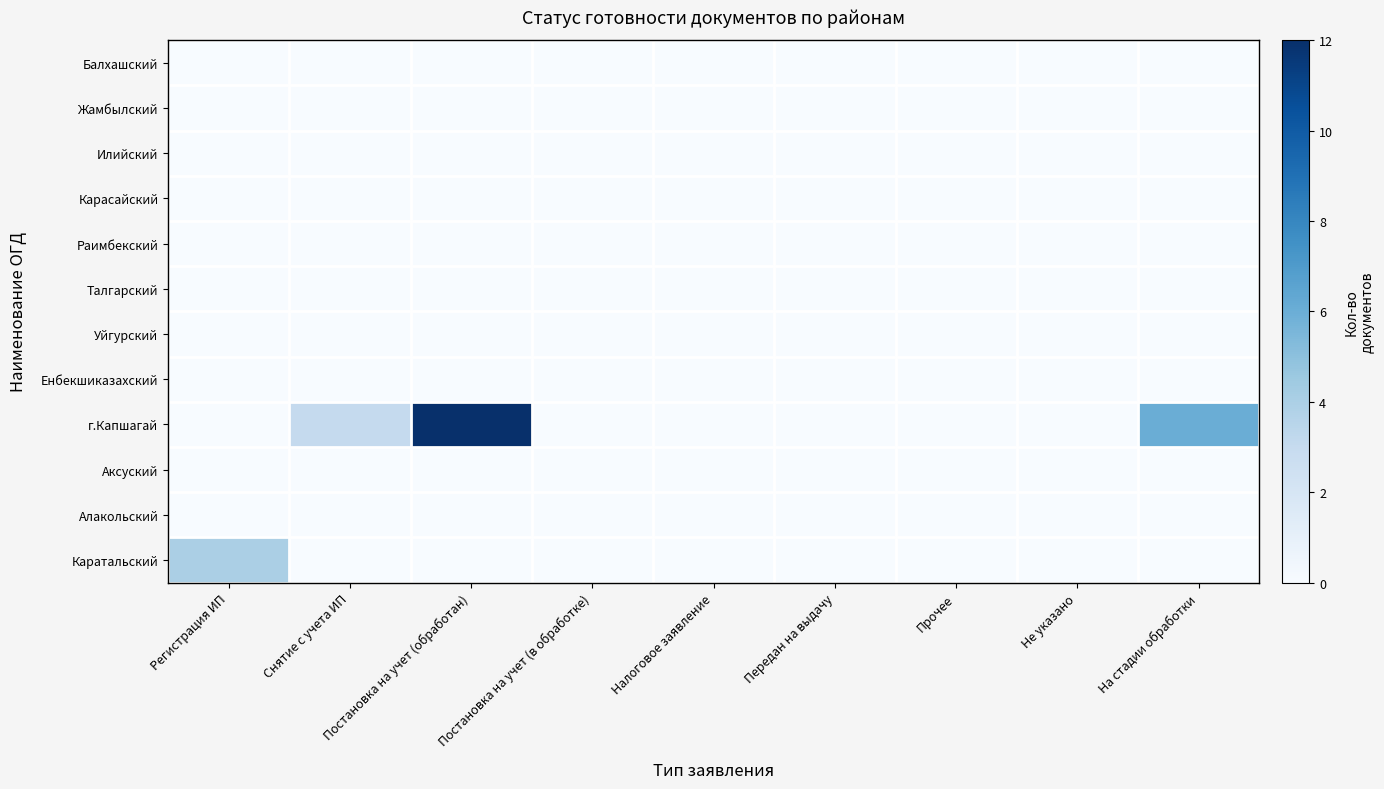

Between Снятие с учета ИП and Постановка на учет (обработан), which is larger?

Снятие с учета ИП